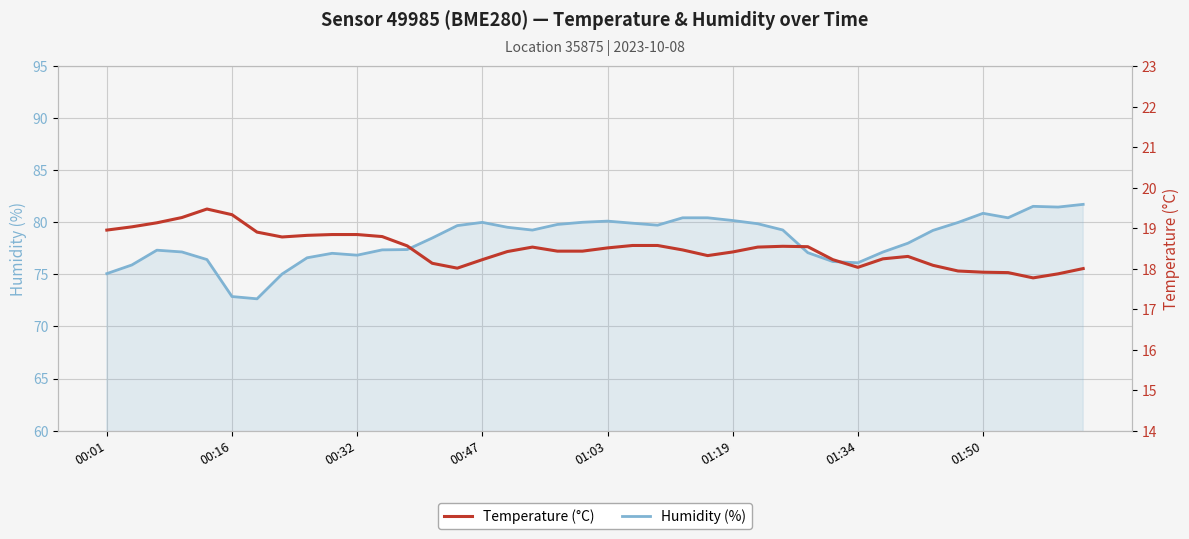

Reading left to right, what are all the values shown in this chart?

Humidity (%): 75.1	75.9	77.3	77.2	76.4	72.9	72.7	75.0	76.6	77.0	76.8	77.3	77.4	78.5	79.7	80.0	79.5	79.2	79.8	80.0	80.1	79.9	79.7	80.4	80.4	80.2	79.9	79.3	77.1	76.2	76.1	77.1	78.0	79.2	80.0	80.9	80.4	81.5	81.5	81.7
Temperature (°C): 18.9	19.0	19.1	19.3	19.5	19.3	18.9	18.8	18.8	18.8	18.8	18.8	18.6	18.1	18.0	18.2	18.4	18.5	18.4	18.4	18.5	18.6	18.6	18.5	18.3	18.4	18.5	18.6	18.5	18.2	18.0	18.2	18.3	18.1	17.9	17.9	17.9	17.8	17.9	18.0